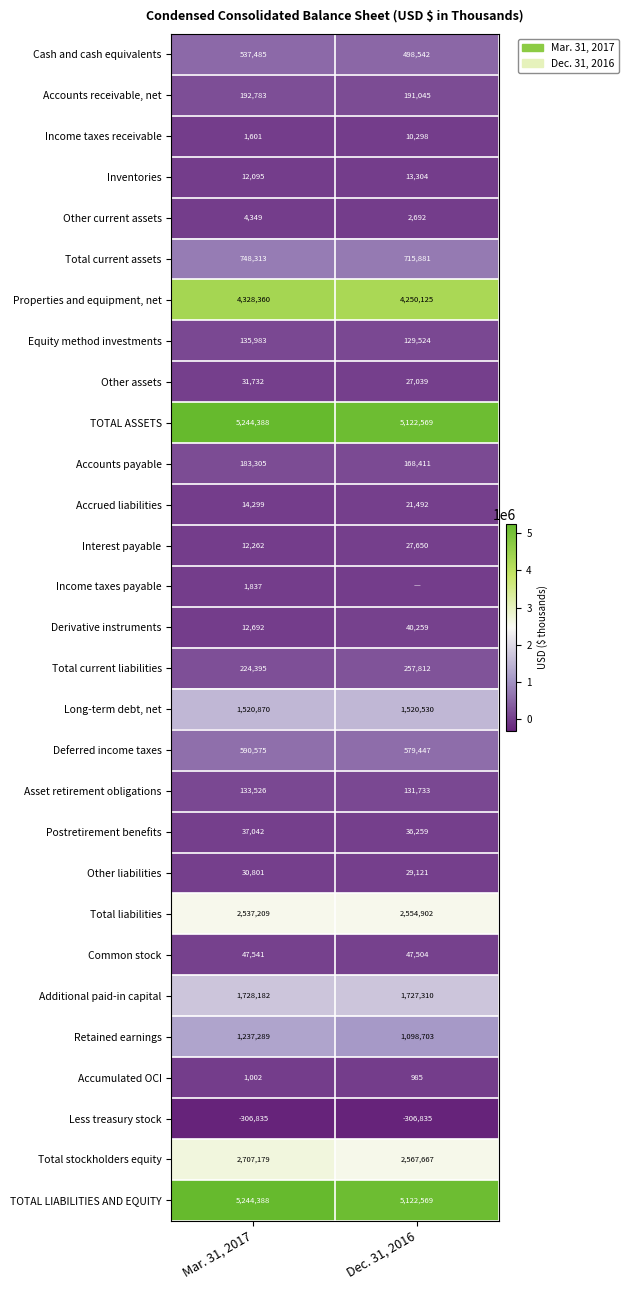

What is the lowest value of the TOTAL LIABILITIES AND EQUITY series?

5122569